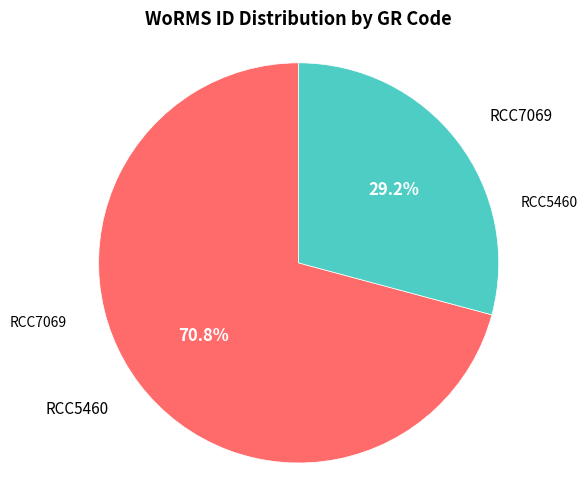

Is RCC7069 the majority of the pie?

No